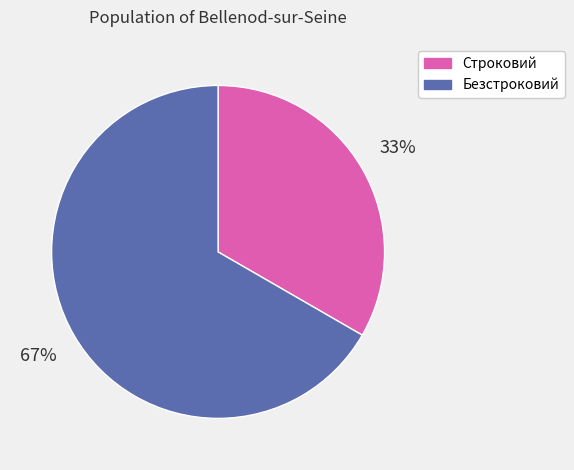

How many slices are in this pie chart?

2